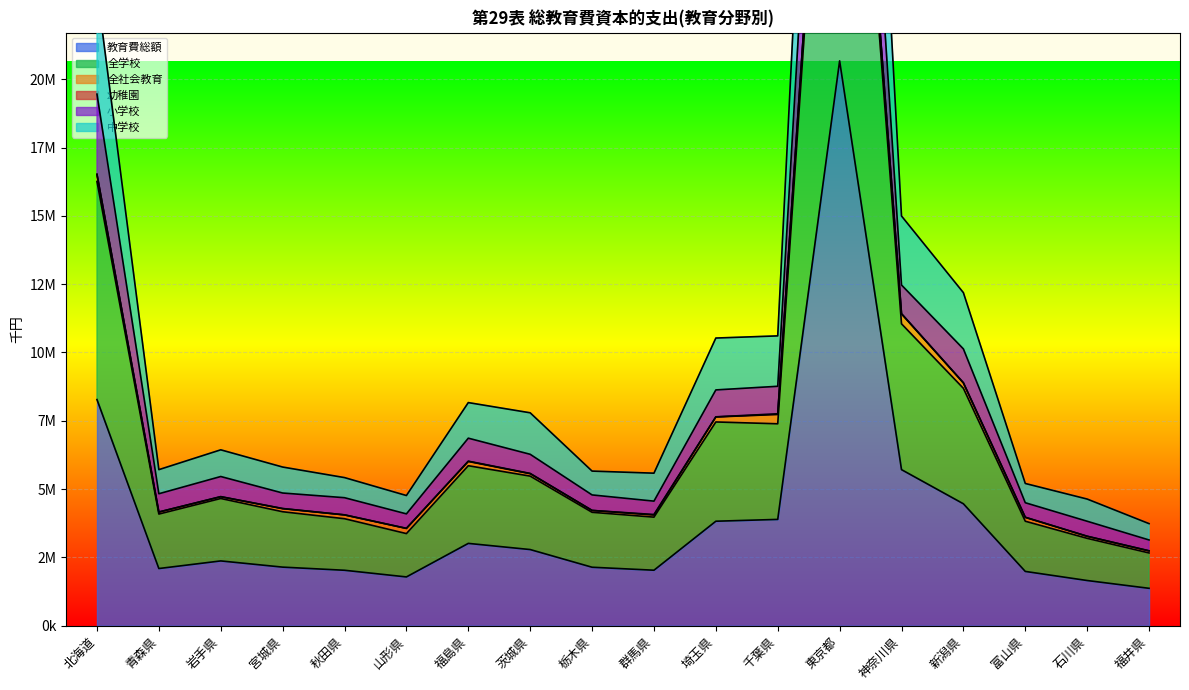

What is the average value of the 中学校 series?

10920962